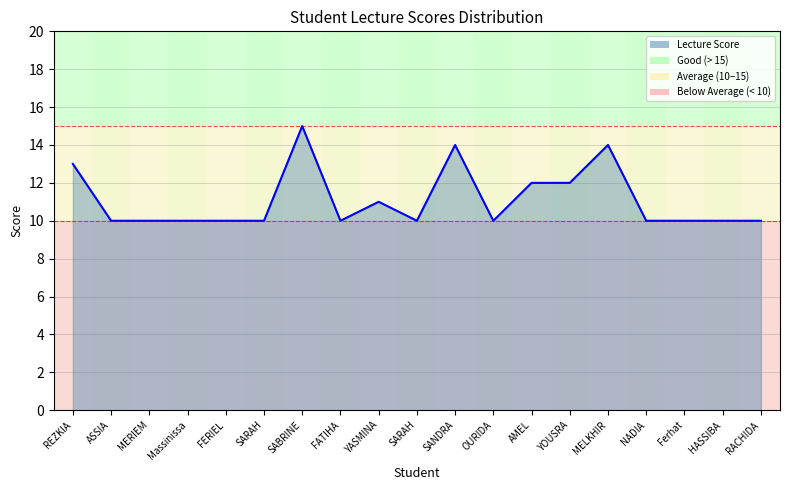

Does the chart have visible grid lines?

Yes